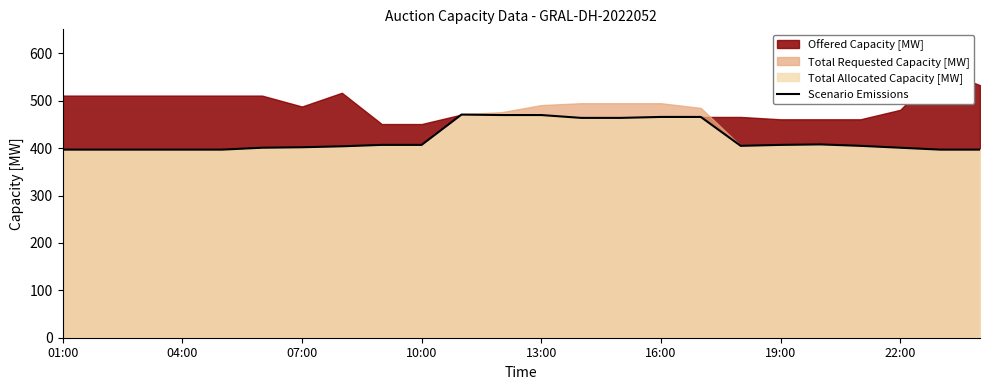

Is it true that Scenario Emissions equals 605 at 19:00?

False